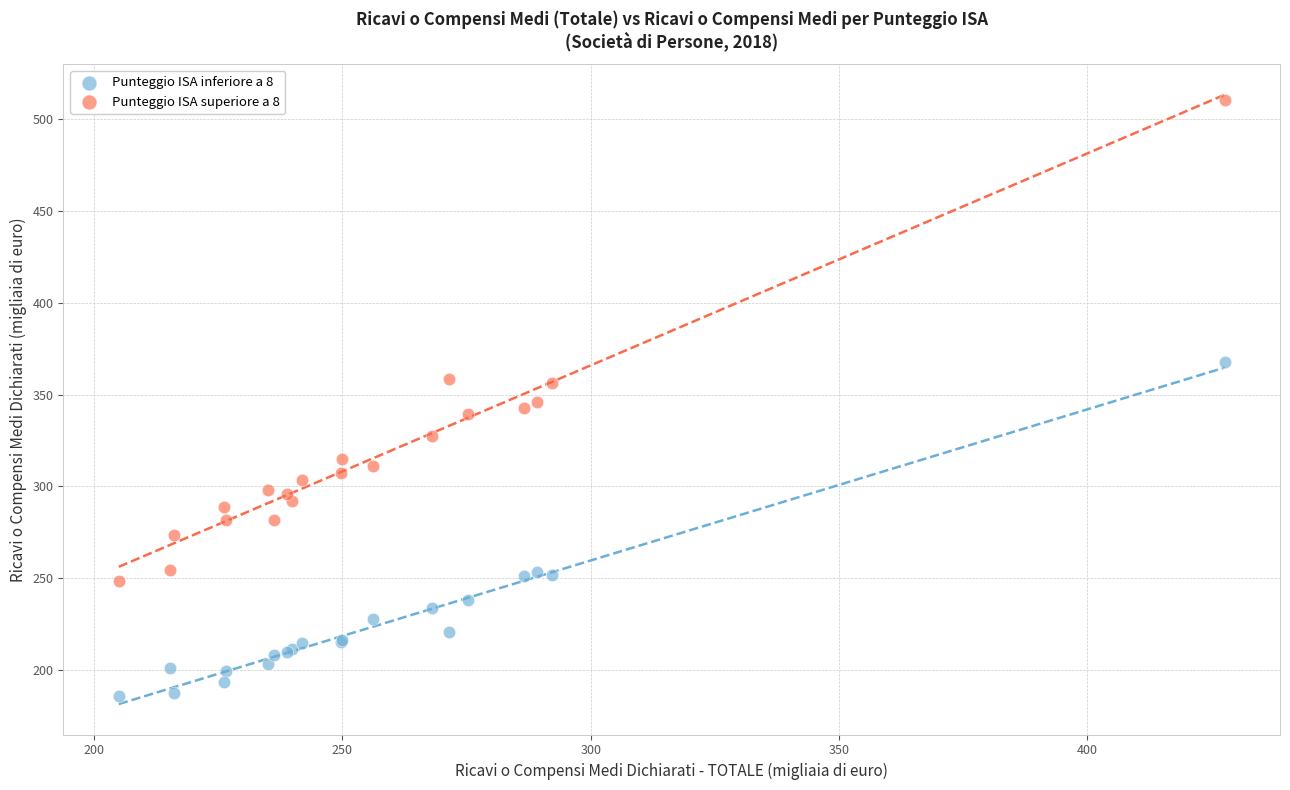

Which series reaches the minimum Y coordinate?

Punteggio ISA inferiore a 8